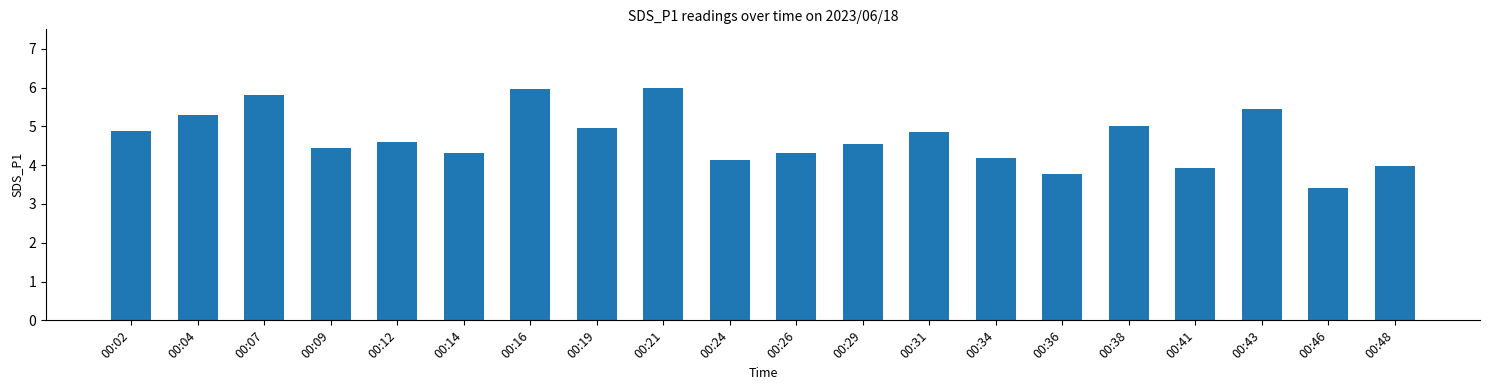

True or false: the data shows 3.9 at 00:41.

True